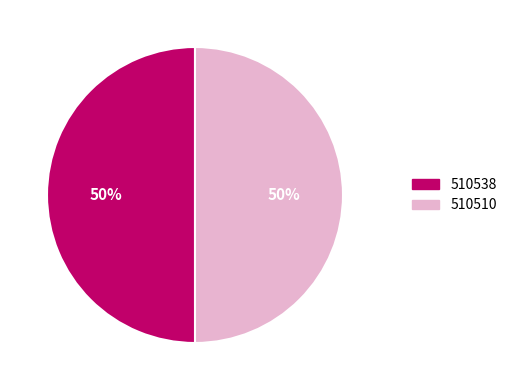

True or false: 510510 accounts for 60% of the total.

False